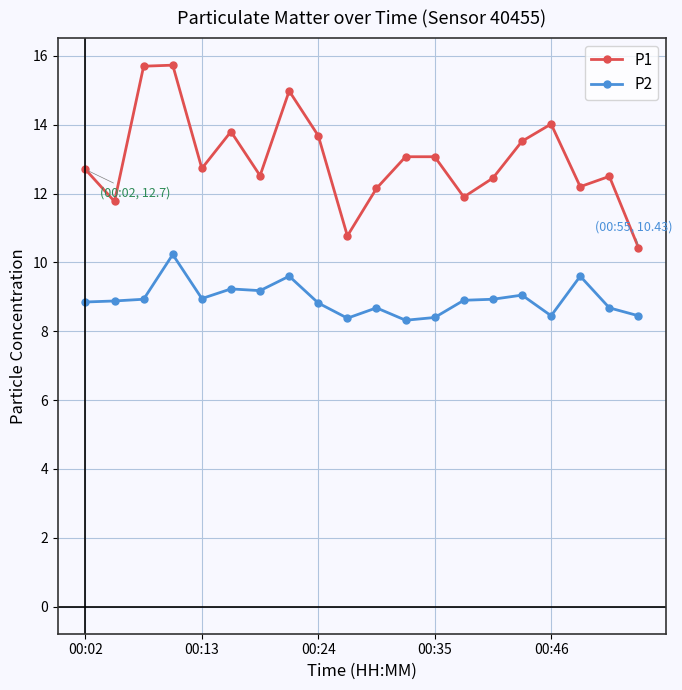

What is the minimum value for P2?

8.3